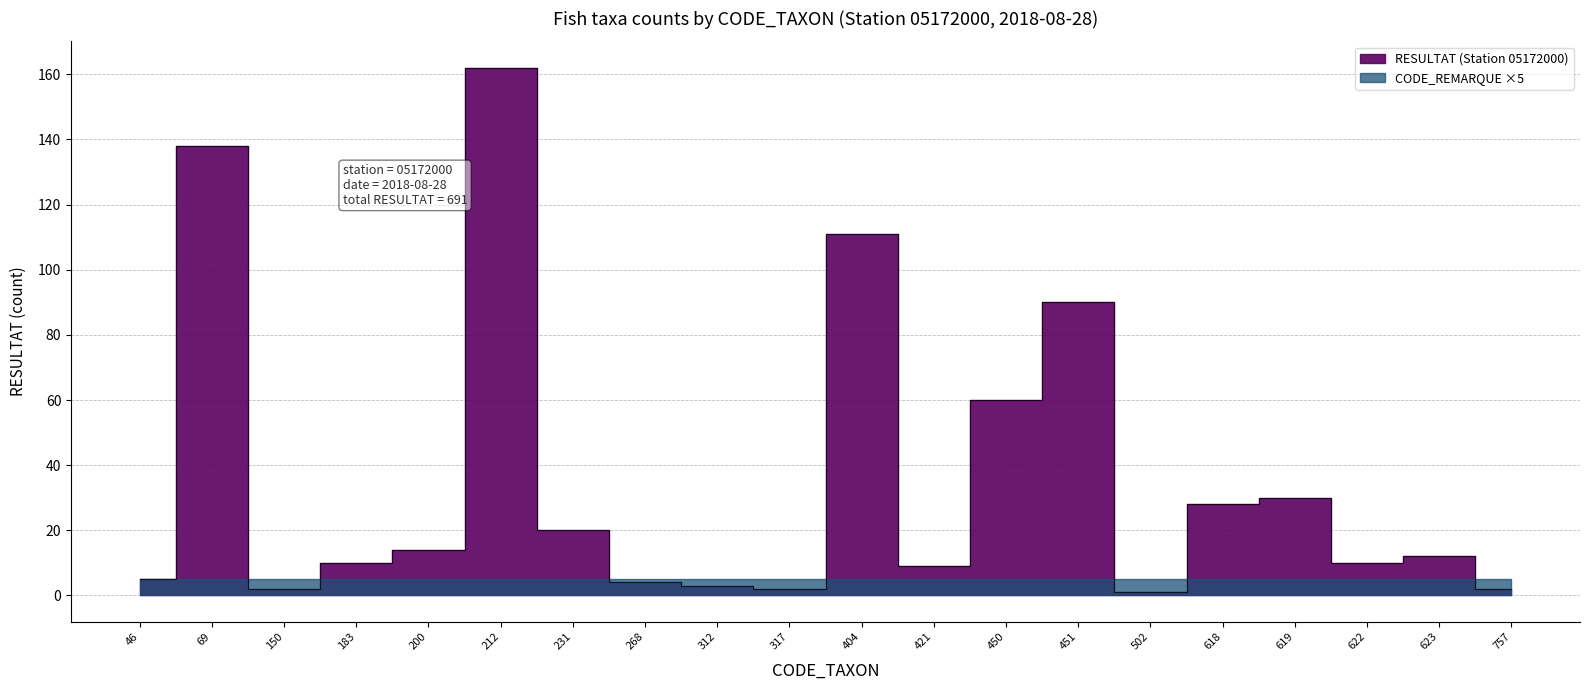

Approximately how many times larger is the value at 268 compared to 312?

1.3